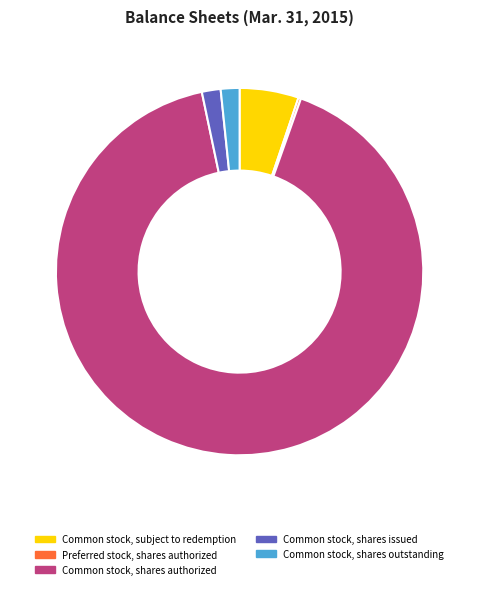

Does Common stock, shares authorized account for over 50% of the chart?

Yes